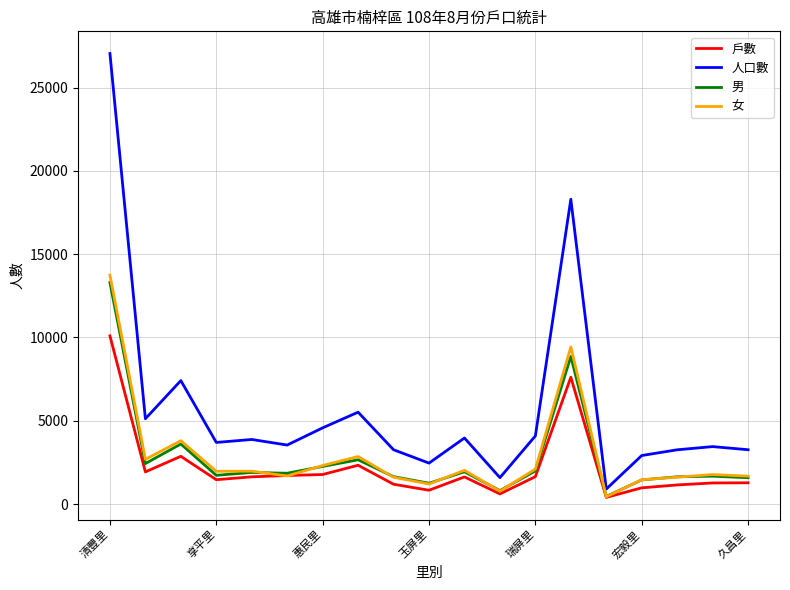

What is the average value of the 人口數 series?

5699